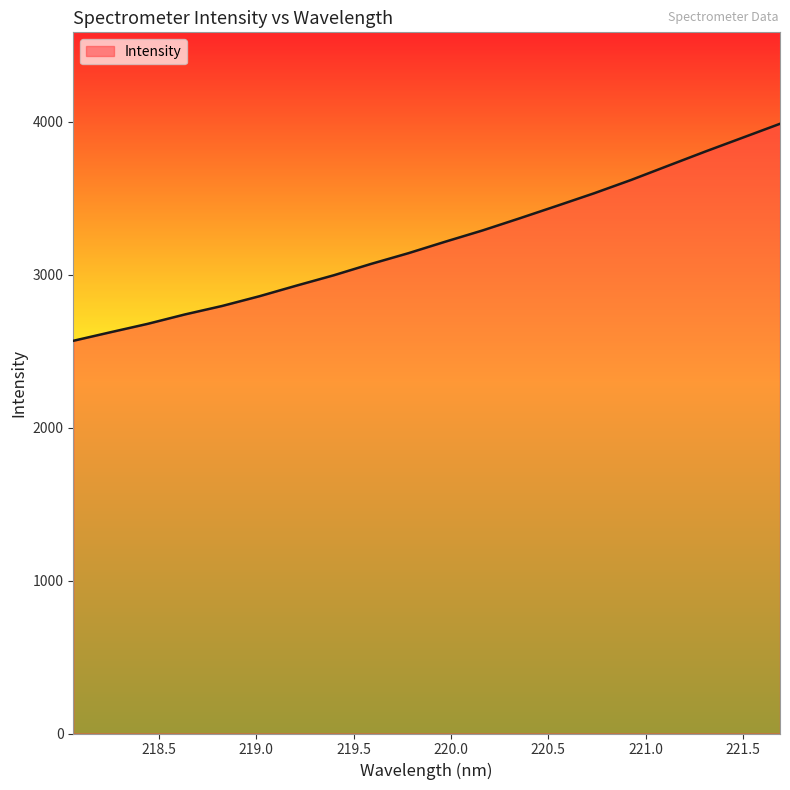

What is the smallest value displayed?

2568.6